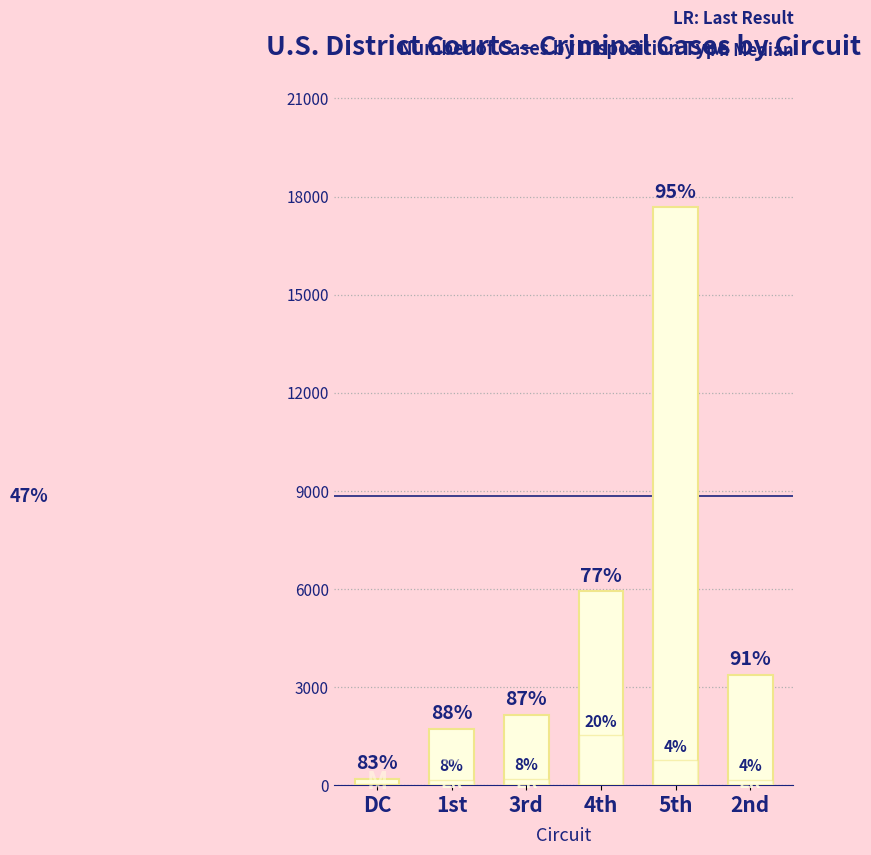

Where is Plea of Guilty nearest to the value 8932?

4th